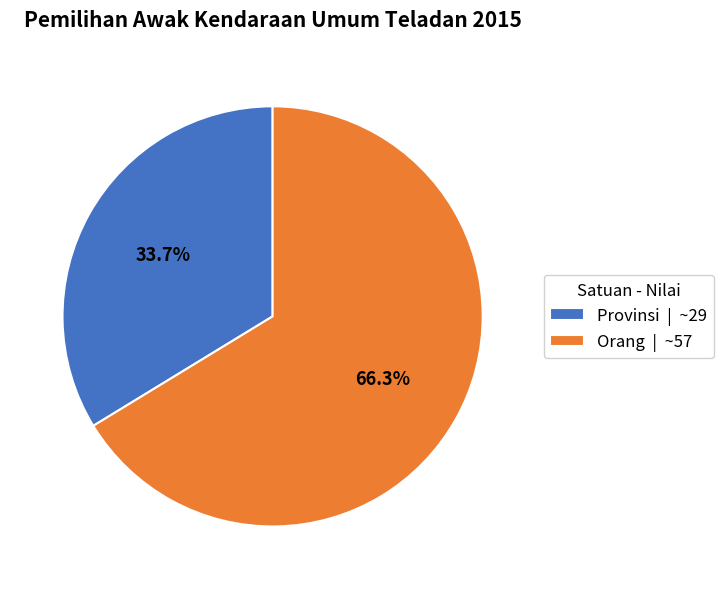

To the nearest percent, what is the difference between the largest and smallest slice percentages?

33%